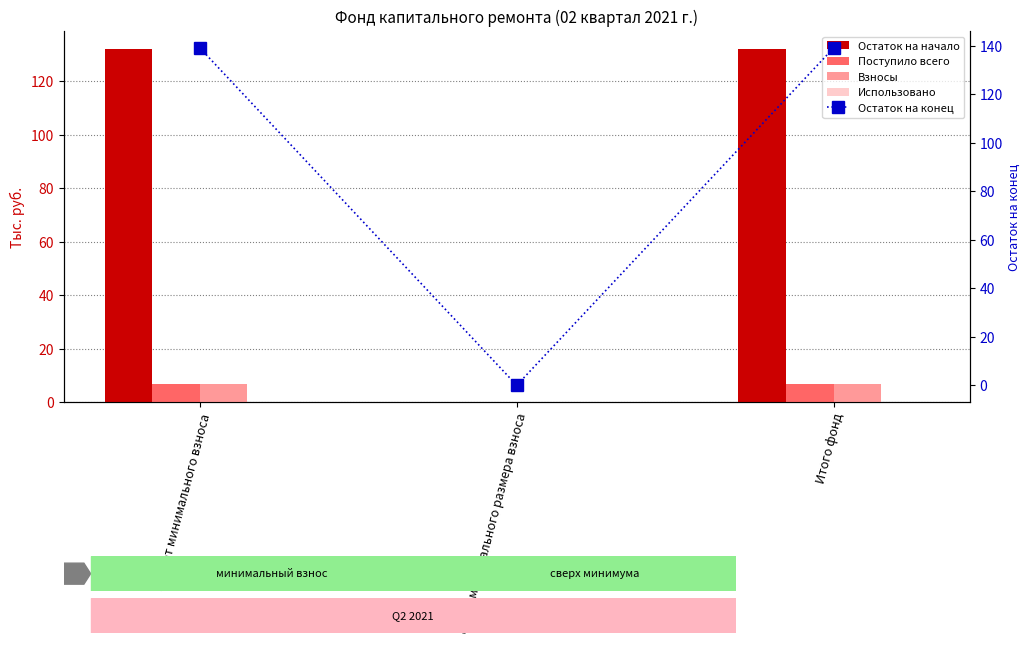

Is it true that Взносы equals 0.0 at сверх минимального размера взноса?

True